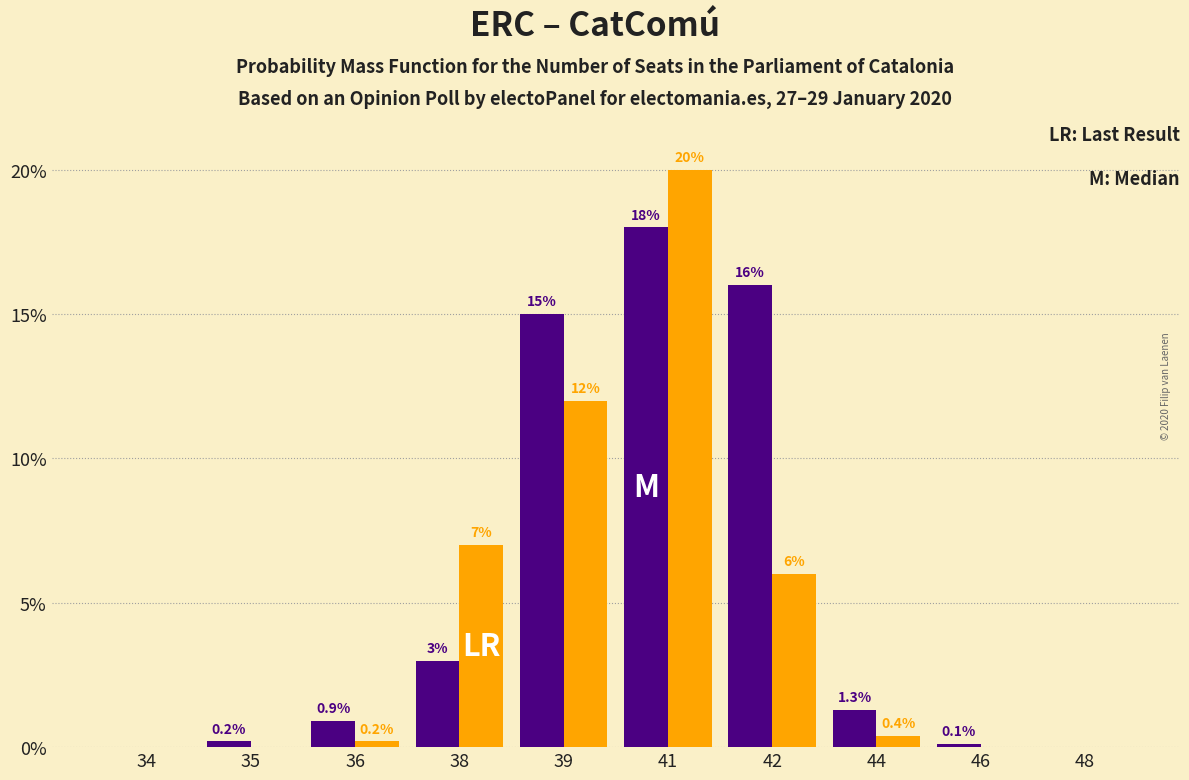

At which category is the sum across all series the highest?

41